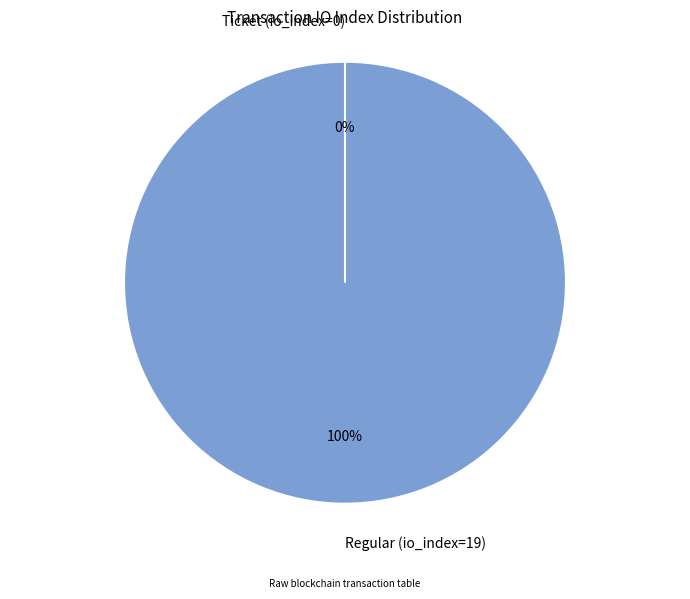

How many slices are in this pie chart?

2